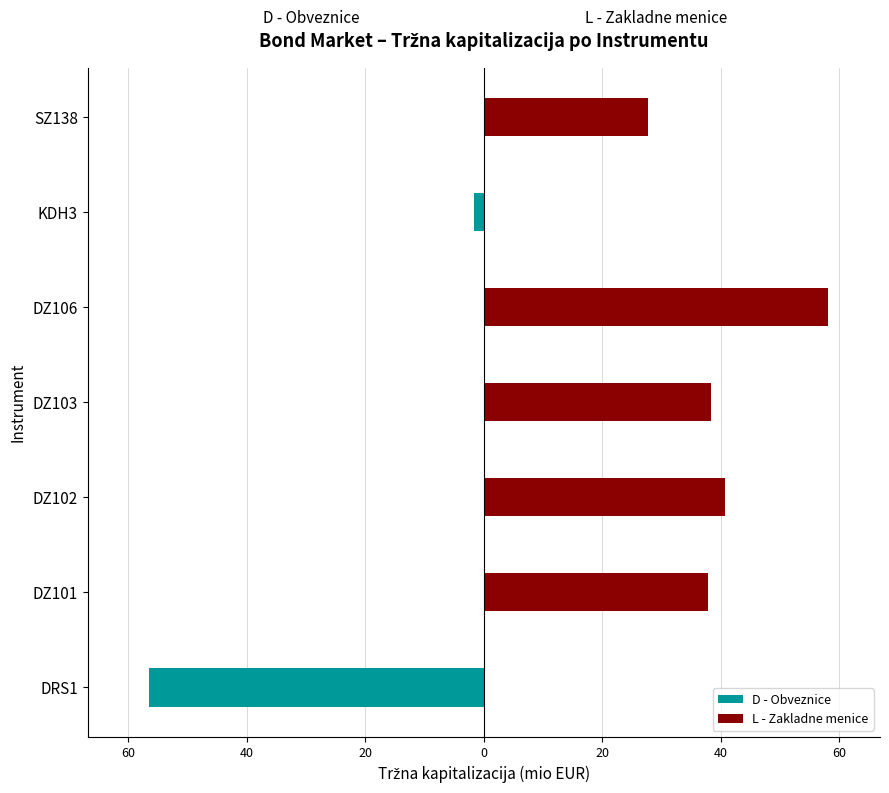

What are all the series names shown in the legend?

D - Obveznice, L - Zakladne menice